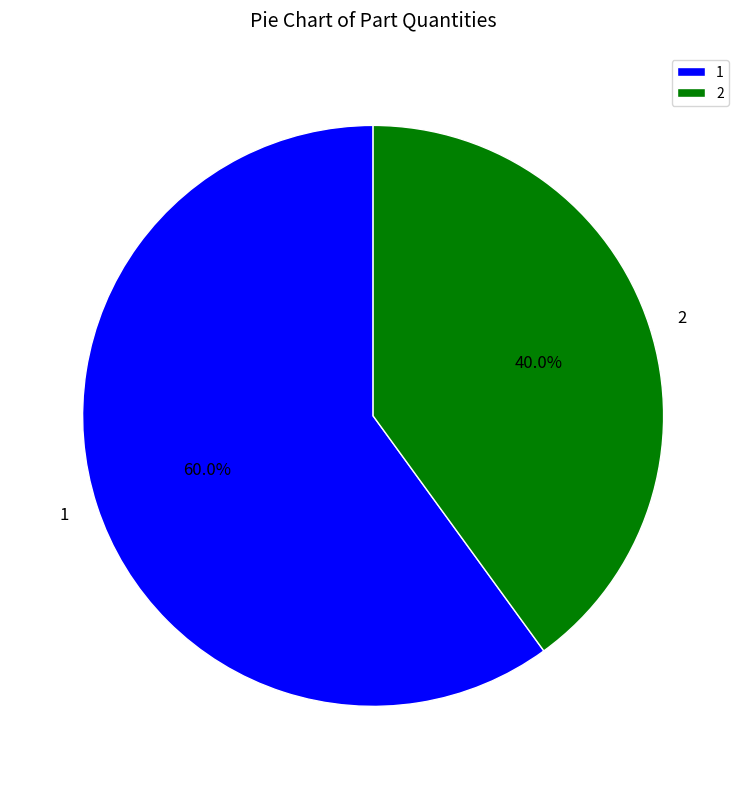

How many segments does this pie chart have?

2